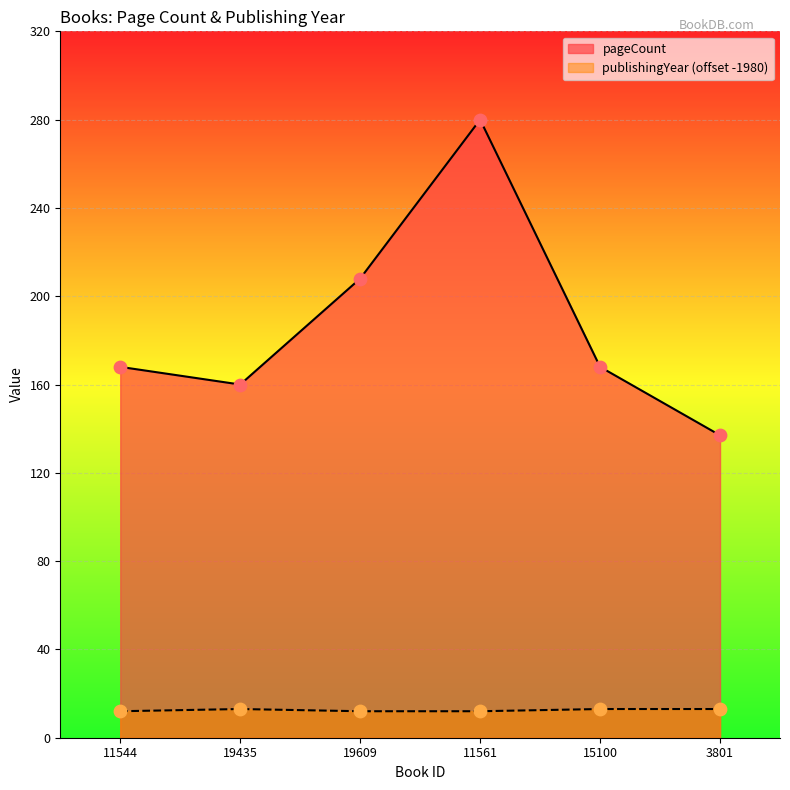

What are all the series names shown in the legend?

pageCount, publishingYear (offset -1980)